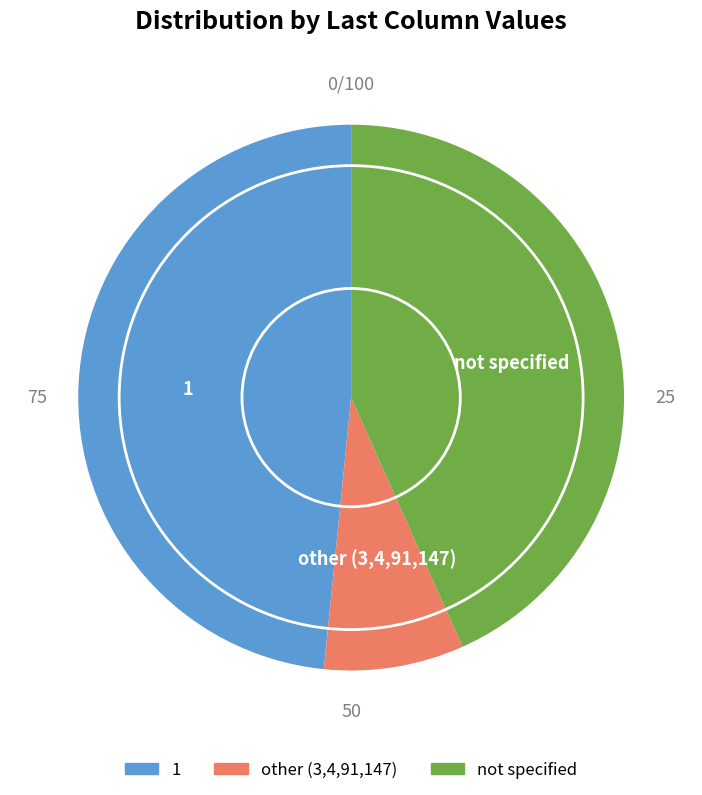

Count the number of slices in the pie.

3